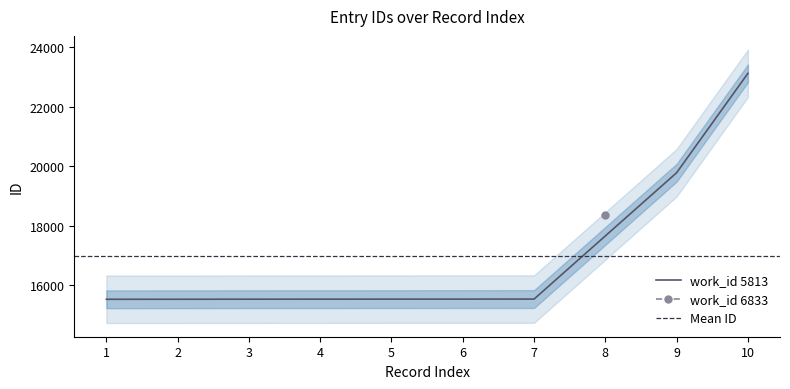

What is the highest value of the work_id 5813 series?

23129